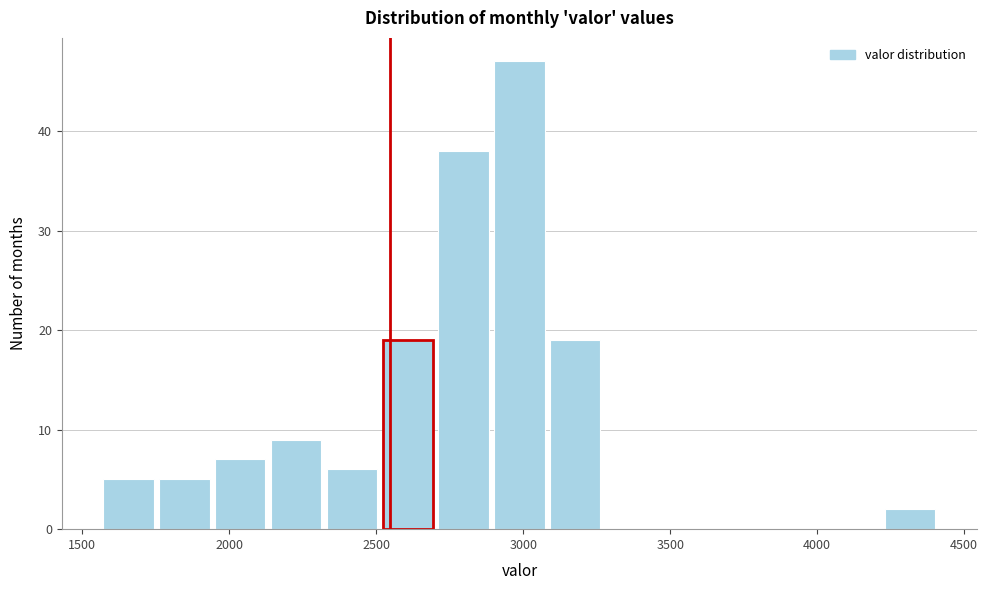

Around what value on the x-axis is the tallest bar? Give the approximate position of its centre, as read against the axis.

3000